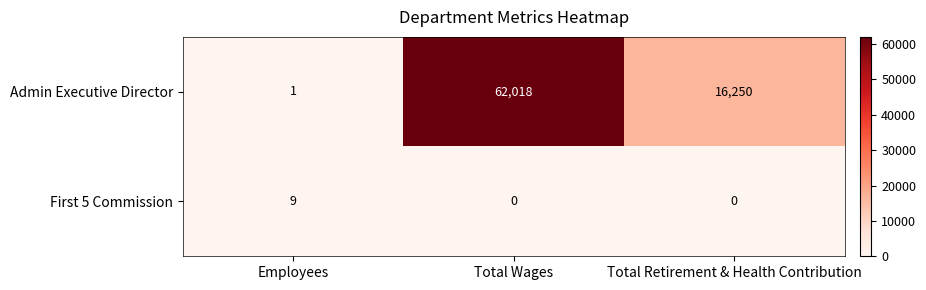

Count the First 5 Commission values in the range 0 to 9.

3